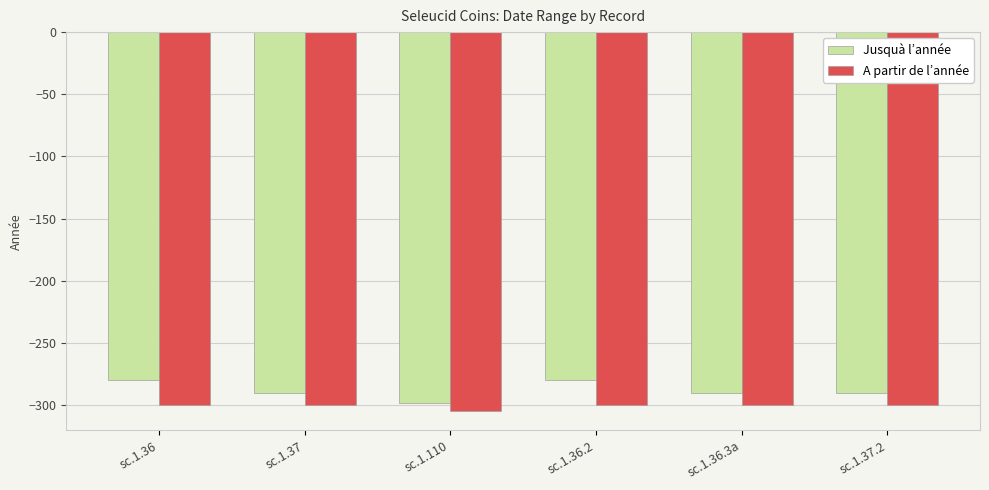

What are all the series names shown in the legend?

Jusquà l’année, A partir de l’année